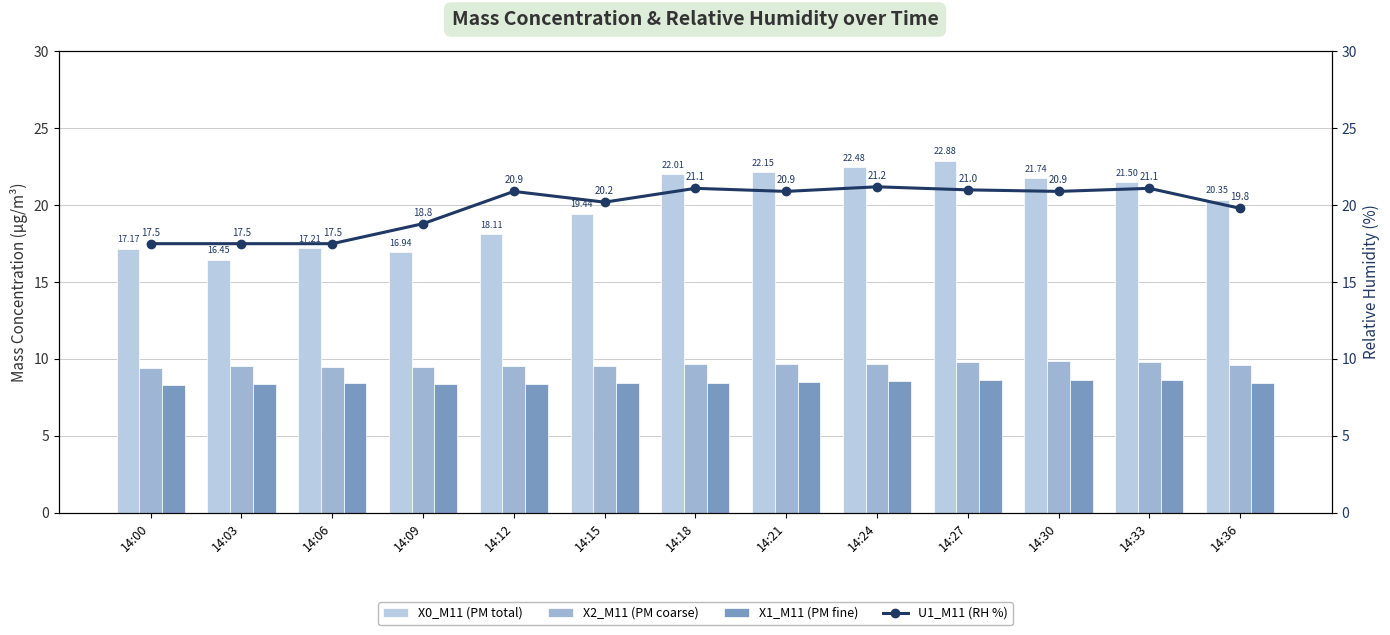

How many distinct data groups are displayed?

4